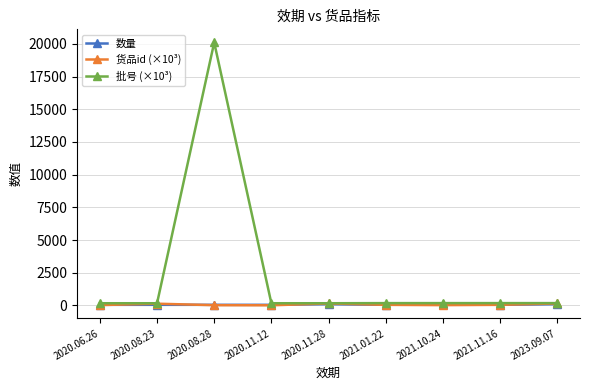

What is the label of the 9th point from the right?

2020.06.26